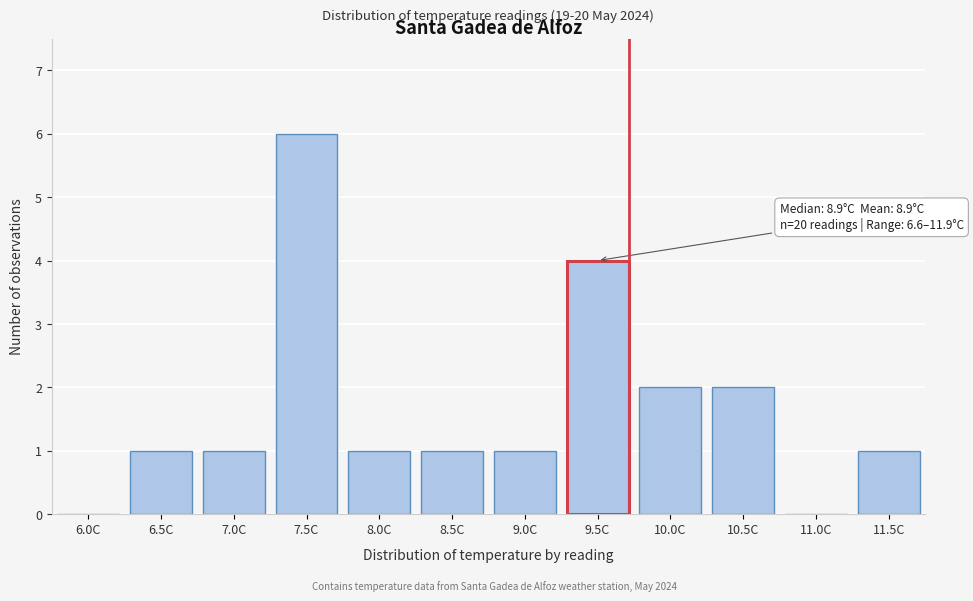

Reading left to right, list all the values displayed in this chart.

6.0C=0	6.5C=1	7.0C=1	7.5C=6	8.0C=1	8.5C=1	9.0C=1	9.5C=4	10.0C=2	10.5C=2	11.0C=0	11.5C=1